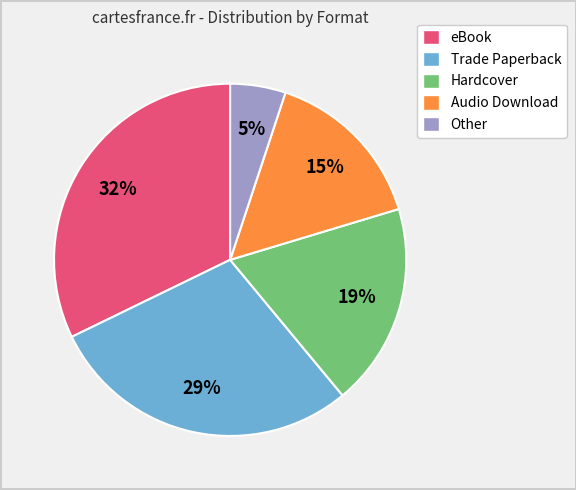

Is the sum of Other and Trade Paperback greater than half?

No